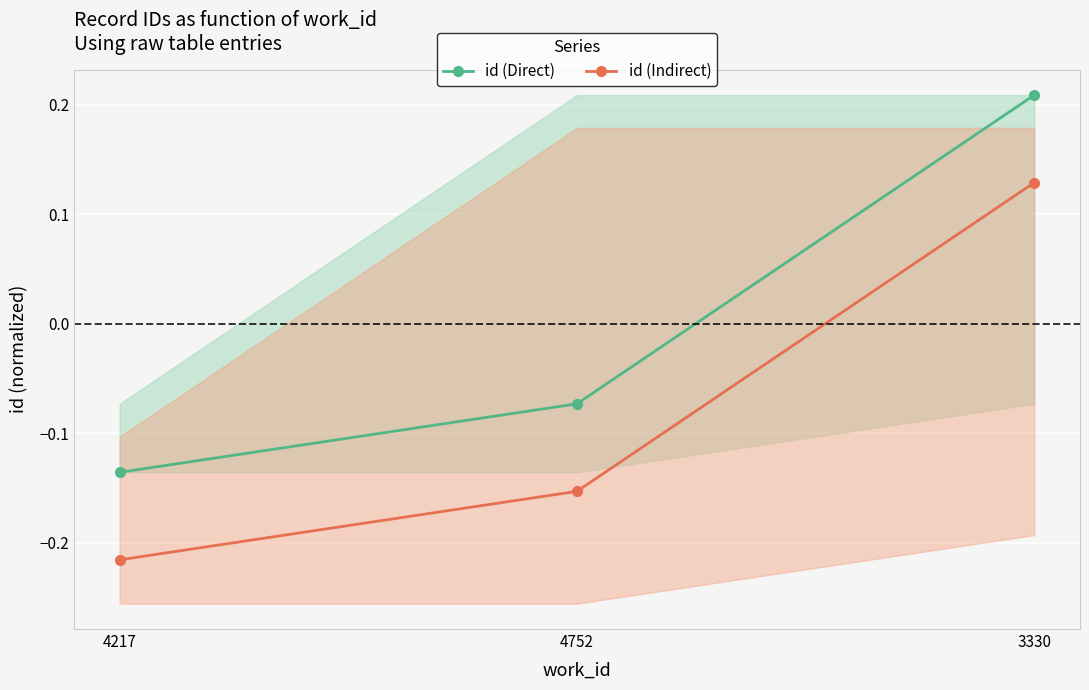

Rank the series by their maximum value, from lowest to highest.

id (Indirect), id (Direct)